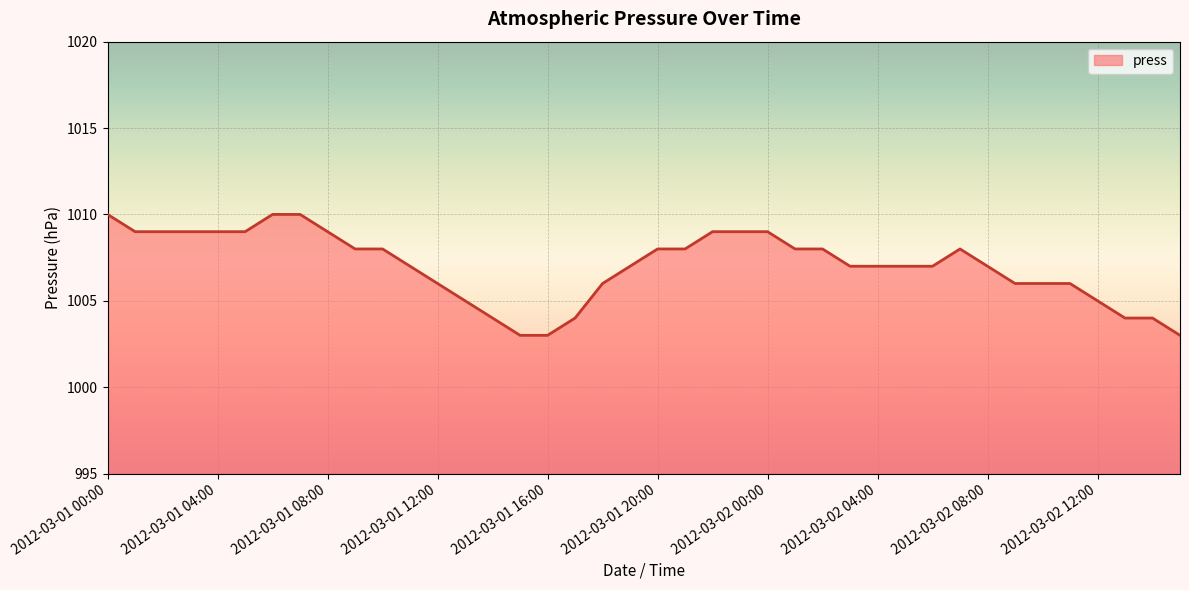

What is the difference between the maximum and minimum values?

7